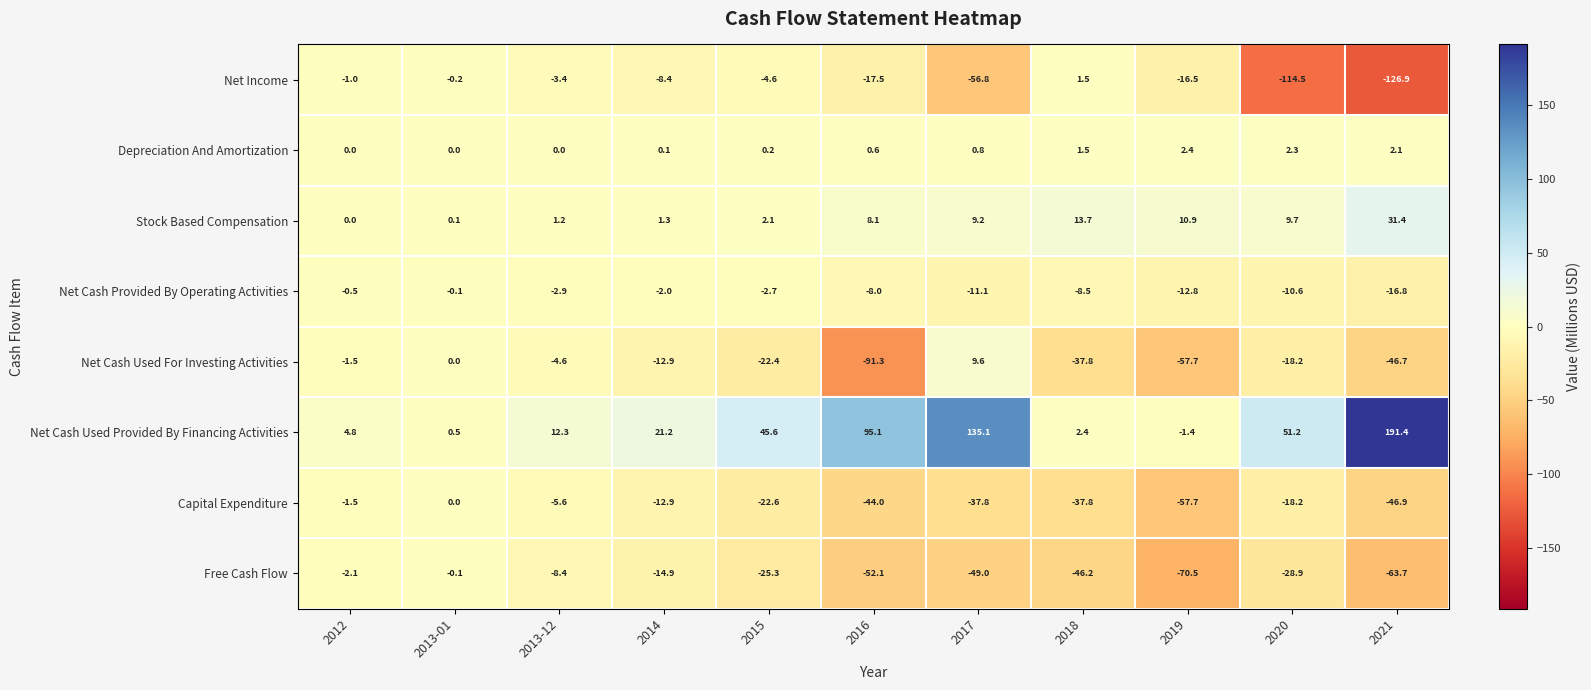

Rank the categories by Stock Based Compensation value from highest to lowest.

2021, 2018, 2019, 2020, 2017, 2016, 2015, 2014, 2013-12, 2013-01, 2012